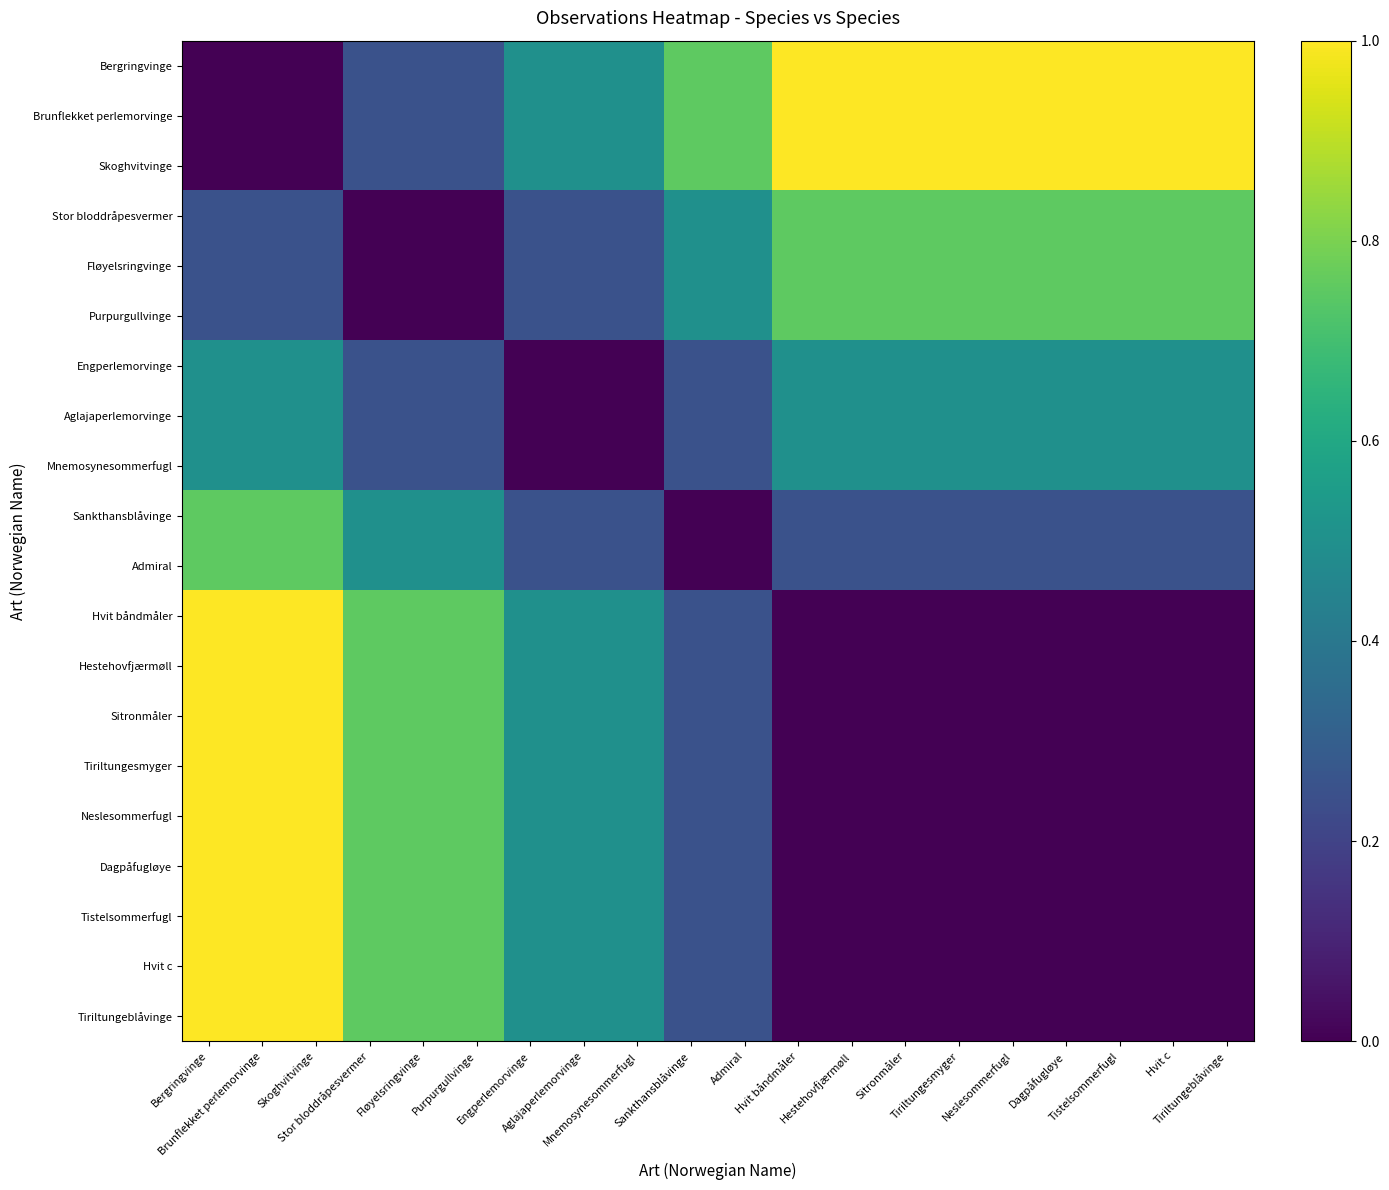

Reading left to right, extract all data points from this chart.

Bergringvinge: Bergringvinge=0.0	Brunflekket perlemorvinge=0.0	Skoghvitvinge=0.0	Stor bloddråpesvermer=0.2	Fløyelsringvinge=0.2	Purpurgullvinge=0.2	Engperlemorvinge=0.5	Aglajaperlemorvinge=0.5	Mnemosynesommerfugl=0.5	Sankthansblåvinge=0.8	Admiral=0.8	Hvit båndmåler=1.0	Hestehovfjærmøll=1.0	Sitronmåler=1.0	Tiriltungesmyger=1.0	Neslesommerfugl=1.0	Dagpåfugløye=1.0	Tistelsommerfugl=1.0	Hvit c=1.0	Tiriltungeblåvinge=1.0
Brunflekket perlemorvinge: Bergringvinge=0.0	Brunflekket perlemorvinge=0.0	Skoghvitvinge=0.0	Stor bloddråpesvermer=0.2	Fløyelsringvinge=0.2	Purpurgullvinge=0.2	Engperlemorvinge=0.5	Aglajaperlemorvinge=0.5	Mnemosynesommerfugl=0.5	Sankthansblåvinge=0.8	Admiral=0.8	Hvit båndmåler=1.0	Hestehovfjærmøll=1.0	Sitronmåler=1.0	Tiriltungesmyger=1.0	Neslesommerfugl=1.0	Dagpåfugløye=1.0	Tistelsommerfugl=1.0	Hvit c=1.0	Tiriltungeblåvinge=1.0
Skoghvitvinge: Bergringvinge=0.0	Brunflekket perlemorvinge=0.0	Skoghvitvinge=0.0	Stor bloddråpesvermer=0.2	Fløyelsringvinge=0.2	Purpurgullvinge=0.2	Engperlemorvinge=0.5	Aglajaperlemorvinge=0.5	Mnemosynesommerfugl=0.5	Sankthansblåvinge=0.8	Admiral=0.8	Hvit båndmåler=1.0	Hestehovfjærmøll=1.0	Sitronmåler=1.0	Tiriltungesmyger=1.0	Neslesommerfugl=1.0	Dagpåfugløye=1.0	Tistelsommerfugl=1.0	Hvit c=1.0	Tiriltungeblåvinge=1.0
Stor bloddråpesvermer: Bergringvinge=0.2	Brunflekket perlemorvinge=0.2	Skoghvitvinge=0.2	Stor bloddråpesvermer=0.0	Fløyelsringvinge=0.0	Purpurgullvinge=0.0	Engperlemorvinge=0.2	Aglajaperlemorvinge=0.2	Mnemosynesommerfugl=0.2	Sankthansblåvinge=0.5	Admiral=0.5	Hvit båndmåler=0.8	Hestehovfjærmøll=0.8	Sitronmåler=0.8	Tiriltungesmyger=0.8	Neslesommerfugl=0.8	Dagpåfugløye=0.8	Tistelsommerfugl=0.8	Hvit c=0.8	Tiriltungeblåvinge=0.8
Fløyelsringvinge: Bergringvinge=0.2	Brunflekket perlemorvinge=0.2	Skoghvitvinge=0.2	Stor bloddråpesvermer=0.0	Fløyelsringvinge=0.0	Purpurgullvinge=0.0	Engperlemorvinge=0.2	Aglajaperlemorvinge=0.2	Mnemosynesommerfugl=0.2	Sankthansblåvinge=0.5	Admiral=0.5	Hvit båndmåler=0.8	Hestehovfjærmøll=0.8	Sitronmåler=0.8	Tiriltungesmyger=0.8	Neslesommerfugl=0.8	Dagpåfugløye=0.8	Tistelsommerfugl=0.8	Hvit c=0.8	Tiriltungeblåvinge=0.8
Purpurgullvinge: Bergringvinge=0.2	Brunflekket perlemorvinge=0.2	Skoghvitvinge=0.2	Stor bloddråpesvermer=0.0	Fløyelsringvinge=0.0	Purpurgullvinge=0.0	Engperlemorvinge=0.2	Aglajaperlemorvinge=0.2	Mnemosynesommerfugl=0.2	Sankthansblåvinge=0.5	Admiral=0.5	Hvit båndmåler=0.8	Hestehovfjærmøll=0.8	Sitronmåler=0.8	Tiriltungesmyger=0.8	Neslesommerfugl=0.8	Dagpåfugløye=0.8	Tistelsommerfugl=0.8	Hvit c=0.8	Tiriltungeblåvinge=0.8
Engperlemorvinge: Bergringvinge=0.5	Brunflekket perlemorvinge=0.5	Skoghvitvinge=0.5	Stor bloddråpesvermer=0.2	Fløyelsringvinge=0.2	Purpurgullvinge=0.2	Engperlemorvinge=0.0	Aglajaperlemorvinge=0.0	Mnemosynesommerfugl=0.0	Sankthansblåvinge=0.2	Admiral=0.2	Hvit båndmåler=0.5	Hestehovfjærmøll=0.5	Sitronmåler=0.5	Tiriltungesmyger=0.5	Neslesommerfugl=0.5	Dagpåfugløye=0.5	Tistelsommerfugl=0.5	Hvit c=0.5	Tiriltungeblåvinge=0.5
Aglajaperlemorvinge: Bergringvinge=0.5	Brunflekket perlemorvinge=0.5	Skoghvitvinge=0.5	Stor bloddråpesvermer=0.2	Fløyelsringvinge=0.2	Purpurgullvinge=0.2	Engperlemorvinge=0.0	Aglajaperlemorvinge=0.0	Mnemosynesommerfugl=0.0	Sankthansblåvinge=0.2	Admiral=0.2	Hvit båndmåler=0.5	Hestehovfjærmøll=0.5	Sitronmåler=0.5	Tiriltungesmyger=0.5	Neslesommerfugl=0.5	Dagpåfugløye=0.5	Tistelsommerfugl=0.5	Hvit c=0.5	Tiriltungeblåvinge=0.5
Mnemosynesommerfugl: Bergringvinge=0.5	Brunflekket perlemorvinge=0.5	Skoghvitvinge=0.5	Stor bloddråpesvermer=0.2	Fløyelsringvinge=0.2	Purpurgullvinge=0.2	Engperlemorvinge=0.0	Aglajaperlemorvinge=0.0	Mnemosynesommerfugl=0.0	Sankthansblåvinge=0.2	Admiral=0.2	Hvit båndmåler=0.5	Hestehovfjærmøll=0.5	Sitronmåler=0.5	Tiriltungesmyger=0.5	Neslesommerfugl=0.5	Dagpåfugløye=0.5	Tistelsommerfugl=0.5	Hvit c=0.5	Tiriltungeblåvinge=0.5
Sankthansblåvinge: Bergringvinge=0.8	Brunflekket perlemorvinge=0.8	Skoghvitvinge=0.8	Stor bloddråpesvermer=0.5	Fløyelsringvinge=0.5	Purpurgullvinge=0.5	Engperlemorvinge=0.2	Aglajaperlemorvinge=0.2	Mnemosynesommerfugl=0.2	Sankthansblåvinge=0.0	Admiral=0.0	Hvit båndmåler=0.2	Hestehovfjærmøll=0.2	Sitronmåler=0.2	Tiriltungesmyger=0.2	Neslesommerfugl=0.2	Dagpåfugløye=0.2	Tistelsommerfugl=0.2	Hvit c=0.2	Tiriltungeblåvinge=0.2
Admiral: Bergringvinge=0.8	Brunflekket perlemorvinge=0.8	Skoghvitvinge=0.8	Stor bloddråpesvermer=0.5	Fløyelsringvinge=0.5	Purpurgullvinge=0.5	Engperlemorvinge=0.2	Aglajaperlemorvinge=0.2	Mnemosynesommerfugl=0.2	Sankthansblåvinge=0.0	Admiral=0.0	Hvit båndmåler=0.2	Hestehovfjærmøll=0.2	Sitronmåler=0.2	Tiriltungesmyger=0.2	Neslesommerfugl=0.2	Dagpåfugløye=0.2	Tistelsommerfugl=0.2	Hvit c=0.2	Tiriltungeblåvinge=0.2
Hvit båndmåler: Bergringvinge=1.0	Brunflekket perlemorvinge=1.0	Skoghvitvinge=1.0	Stor bloddråpesvermer=0.8	Fløyelsringvinge=0.8	Purpurgullvinge=0.8	Engperlemorvinge=0.5	Aglajaperlemorvinge=0.5	Mnemosynesommerfugl=0.5	Sankthansblåvinge=0.2	Admiral=0.2	Hvit båndmåler=0.0	Hestehovfjærmøll=0.0	Sitronmåler=0.0	Tiriltungesmyger=0.0	Neslesommerfugl=0.0	Dagpåfugløye=0.0	Tistelsommerfugl=0.0	Hvit c=0.0	Tiriltungeblåvinge=0.0
Hestehovfjærmøll: Bergringvinge=1.0	Brunflekket perlemorvinge=1.0	Skoghvitvinge=1.0	Stor bloddråpesvermer=0.8	Fløyelsringvinge=0.8	Purpurgullvinge=0.8	Engperlemorvinge=0.5	Aglajaperlemorvinge=0.5	Mnemosynesommerfugl=0.5	Sankthansblåvinge=0.2	Admiral=0.2	Hvit båndmåler=0.0	Hestehovfjærmøll=0.0	Sitronmåler=0.0	Tiriltungesmyger=0.0	Neslesommerfugl=0.0	Dagpåfugløye=0.0	Tistelsommerfugl=0.0	Hvit c=0.0	Tiriltungeblåvinge=0.0
Sitronmåler: Bergringvinge=1.0	Brunflekket perlemorvinge=1.0	Skoghvitvinge=1.0	Stor bloddråpesvermer=0.8	Fløyelsringvinge=0.8	Purpurgullvinge=0.8	Engperlemorvinge=0.5	Aglajaperlemorvinge=0.5	Mnemosynesommerfugl=0.5	Sankthansblåvinge=0.2	Admiral=0.2	Hvit båndmåler=0.0	Hestehovfjærmøll=0.0	Sitronmåler=0.0	Tiriltungesmyger=0.0	Neslesommerfugl=0.0	Dagpåfugløye=0.0	Tistelsommerfugl=0.0	Hvit c=0.0	Tiriltungeblåvinge=0.0
Tiriltungesmyger: Bergringvinge=1.0	Brunflekket perlemorvinge=1.0	Skoghvitvinge=1.0	Stor bloddråpesvermer=0.8	Fløyelsringvinge=0.8	Purpurgullvinge=0.8	Engperlemorvinge=0.5	Aglajaperlemorvinge=0.5	Mnemosynesommerfugl=0.5	Sankthansblåvinge=0.2	Admiral=0.2	Hvit båndmåler=0.0	Hestehovfjærmøll=0.0	Sitronmåler=0.0	Tiriltungesmyger=0.0	Neslesommerfugl=0.0	Dagpåfugløye=0.0	Tistelsommerfugl=0.0	Hvit c=0.0	Tiriltungeblåvinge=0.0
Neslesommerfugl: Bergringvinge=1.0	Brunflekket perlemorvinge=1.0	Skoghvitvinge=1.0	Stor bloddråpesvermer=0.8	Fløyelsringvinge=0.8	Purpurgullvinge=0.8	Engperlemorvinge=0.5	Aglajaperlemorvinge=0.5	Mnemosynesommerfugl=0.5	Sankthansblåvinge=0.2	Admiral=0.2	Hvit båndmåler=0.0	Hestehovfjærmøll=0.0	Sitronmåler=0.0	Tiriltungesmyger=0.0	Neslesommerfugl=0.0	Dagpåfugløye=0.0	Tistelsommerfugl=0.0	Hvit c=0.0	Tiriltungeblåvinge=0.0
Dagpåfugløye: Bergringvinge=1.0	Brunflekket perlemorvinge=1.0	Skoghvitvinge=1.0	Stor bloddråpesvermer=0.8	Fløyelsringvinge=0.8	Purpurgullvinge=0.8	Engperlemorvinge=0.5	Aglajaperlemorvinge=0.5	Mnemosynesommerfugl=0.5	Sankthansblåvinge=0.2	Admiral=0.2	Hvit båndmåler=0.0	Hestehovfjærmøll=0.0	Sitronmåler=0.0	Tiriltungesmyger=0.0	Neslesommerfugl=0.0	Dagpåfugløye=0.0	Tistelsommerfugl=0.0	Hvit c=0.0	Tiriltungeblåvinge=0.0
Tistelsommerfugl: Bergringvinge=1.0	Brunflekket perlemorvinge=1.0	Skoghvitvinge=1.0	Stor bloddråpesvermer=0.8	Fløyelsringvinge=0.8	Purpurgullvinge=0.8	Engperlemorvinge=0.5	Aglajaperlemorvinge=0.5	Mnemosynesommerfugl=0.5	Sankthansblåvinge=0.2	Admiral=0.2	Hvit båndmåler=0.0	Hestehovfjærmøll=0.0	Sitronmåler=0.0	Tiriltungesmyger=0.0	Neslesommerfugl=0.0	Dagpåfugløye=0.0	Tistelsommerfugl=0.0	Hvit c=0.0	Tiriltungeblåvinge=0.0
Hvit c: Bergringvinge=1.0	Brunflekket perlemorvinge=1.0	Skoghvitvinge=1.0	Stor bloddråpesvermer=0.8	Fløyelsringvinge=0.8	Purpurgullvinge=0.8	Engperlemorvinge=0.5	Aglajaperlemorvinge=0.5	Mnemosynesommerfugl=0.5	Sankthansblåvinge=0.2	Admiral=0.2	Hvit båndmåler=0.0	Hestehovfjærmøll=0.0	Sitronmåler=0.0	Tiriltungesmyger=0.0	Neslesommerfugl=0.0	Dagpåfugløye=0.0	Tistelsommerfugl=0.0	Hvit c=0.0	Tiriltungeblåvinge=0.0
Tiriltungeblåvinge: Bergringvinge=1.0	Brunflekket perlemorvinge=1.0	Skoghvitvinge=1.0	Stor bloddråpesvermer=0.8	Fløyelsringvinge=0.8	Purpurgullvinge=0.8	Engperlemorvinge=0.5	Aglajaperlemorvinge=0.5	Mnemosynesommerfugl=0.5	Sankthansblåvinge=0.2	Admiral=0.2	Hvit båndmåler=0.0	Hestehovfjærmøll=0.0	Sitronmåler=0.0	Tiriltungesmyger=0.0	Neslesommerfugl=0.0	Dagpåfugløye=0.0	Tistelsommerfugl=0.0	Hvit c=0.0	Tiriltungeblåvinge=0.0